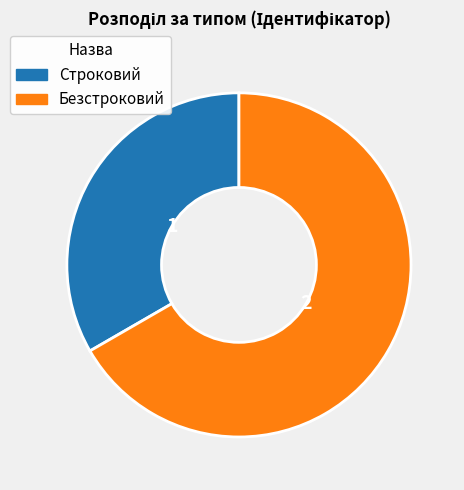

Is Безстроковий the majority of the pie?

Yes